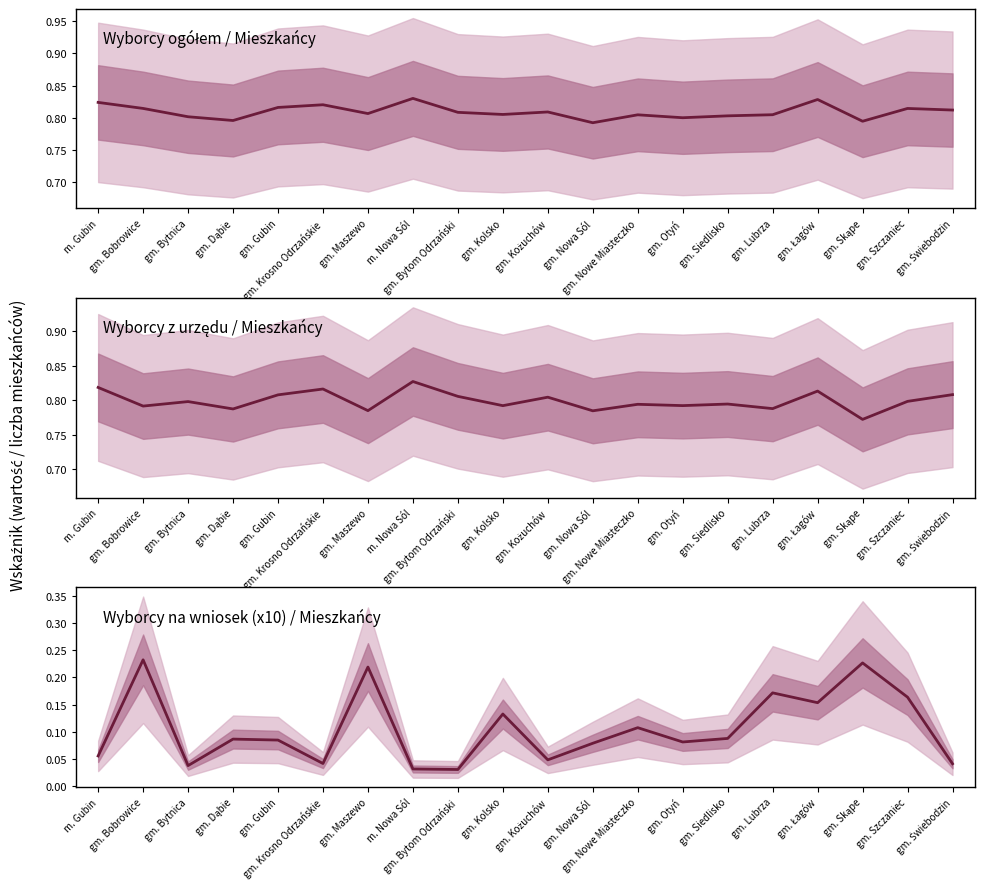

What are all the series names shown in the legend?

Wyborcy ogółem / Mieszkańcy, Wyborcy z urzędu / Mieszkańcy, Wyborcy na wniosek (x10) / Mieszkańcy